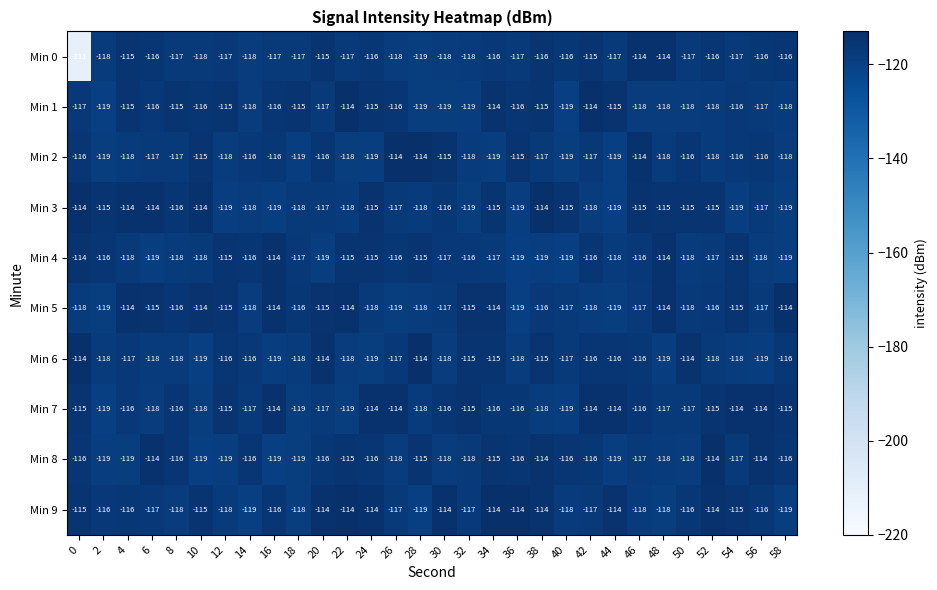

What is the difference between the maximum and minimum values in the Min 8 series?

5